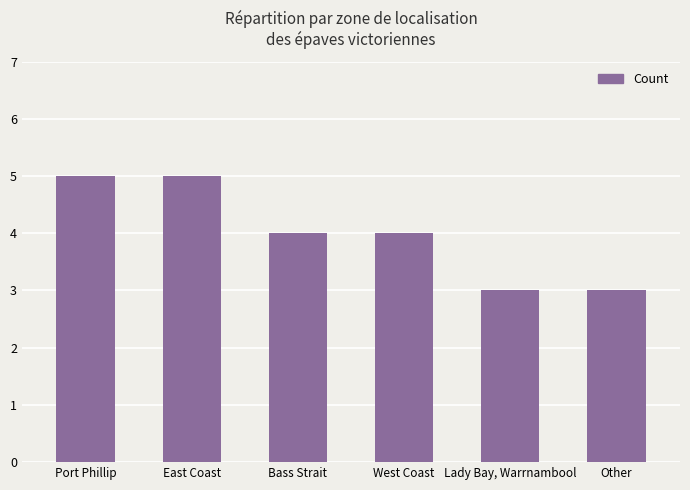

Does the chart contain stacked bars?

No